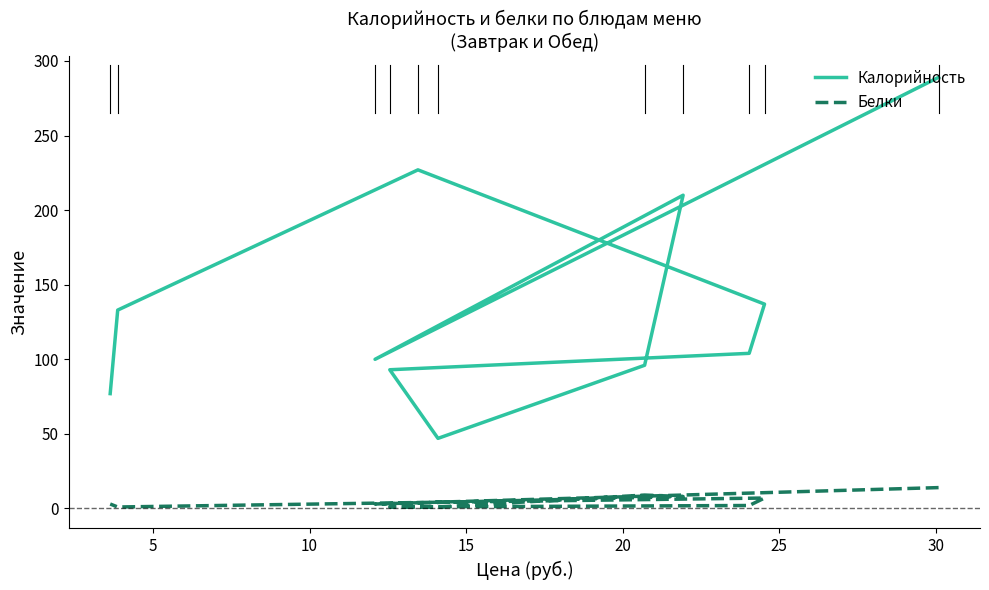

Rank the series by their average value, from lowest to highest.

Белки, Калорийность